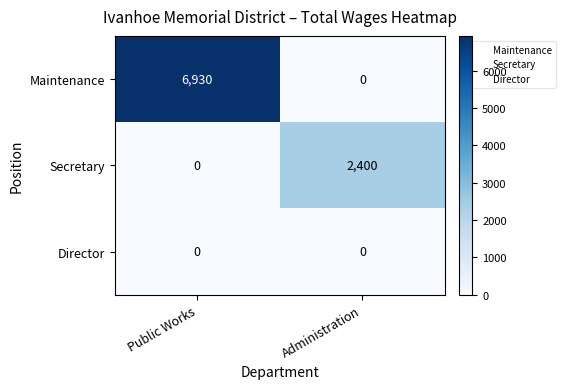

At which category is the sum across all series the highest?

Public Works